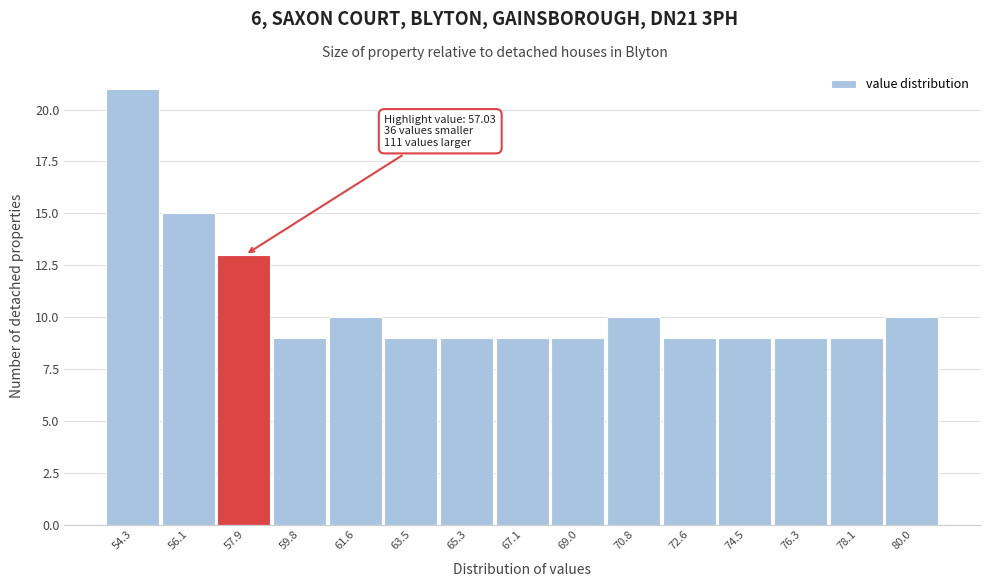

Which range on the x-axis has the tallest bar?

53.4 to 55.2